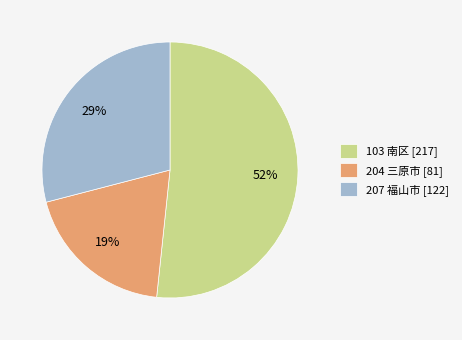

Which slice is the smallest?

204 三原市